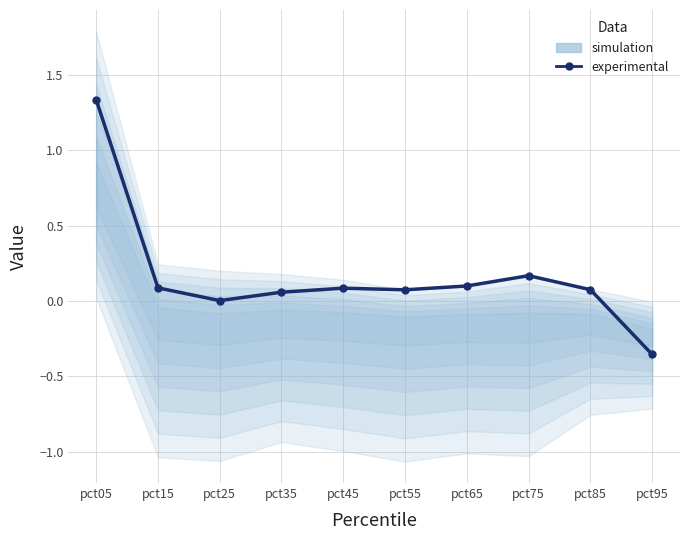

Between pct25 and pct65, which is larger?

pct65